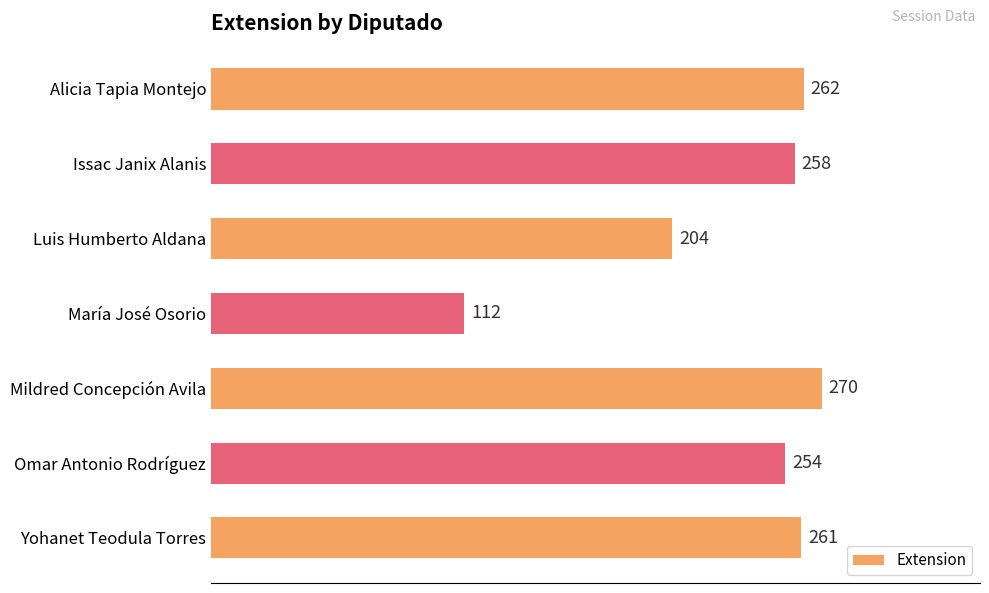

What is the change in value from María José Osorio to Mildred Concepción Avila?

+158